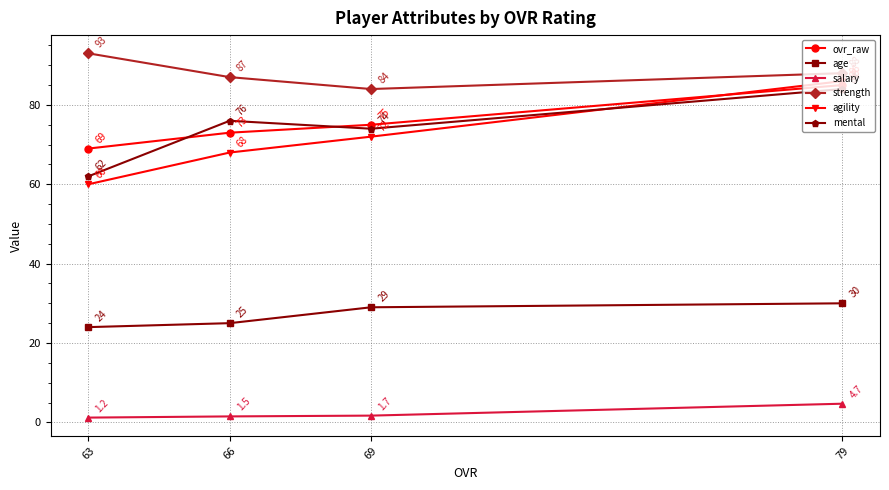

What is the difference between the maximum and minimum values in the ovr_raw series?

16.0